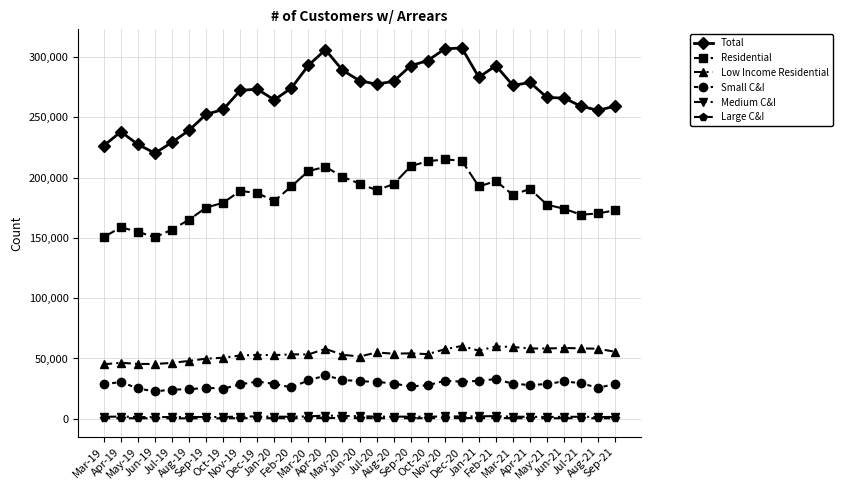

True or false: Residential and Medium C&I intersect in this chart.

False